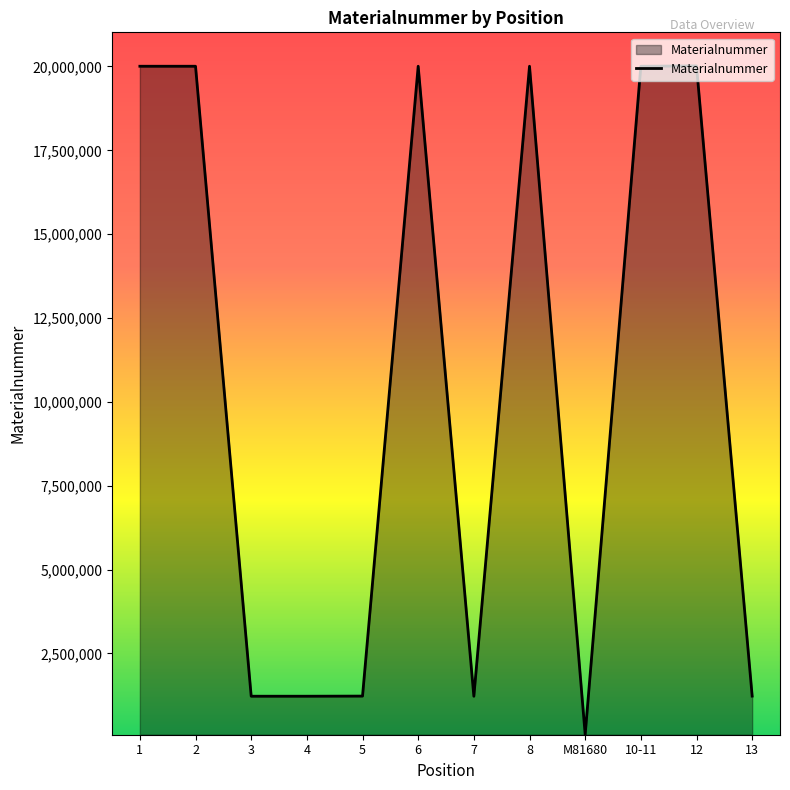

What is the maximum value shown in the chart?

20017500